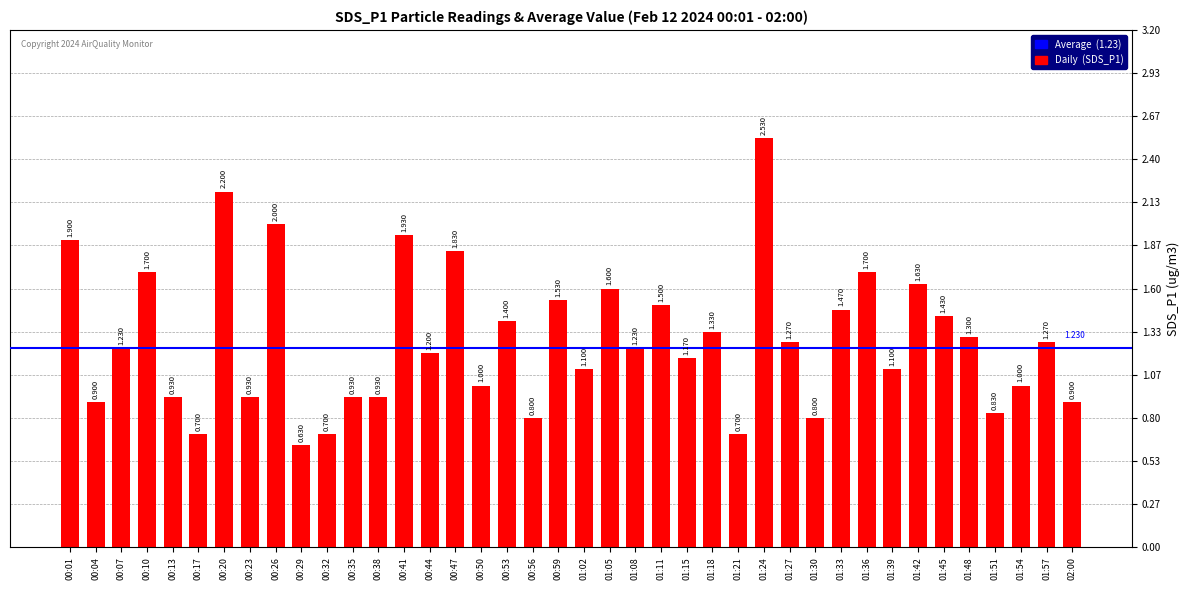

Which category has the highest value across all series?

01:24